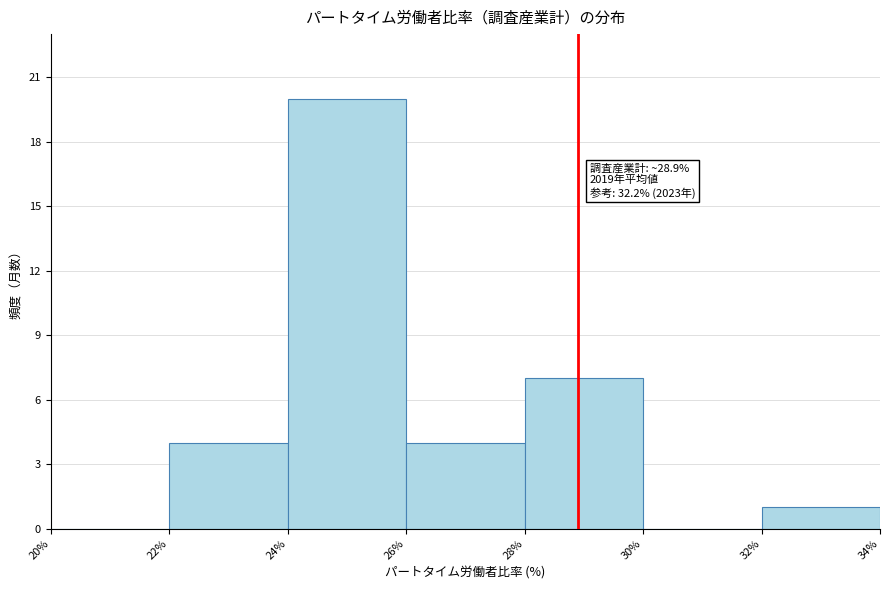

Which range on the x-axis has the tallest bar?

24% to 26%